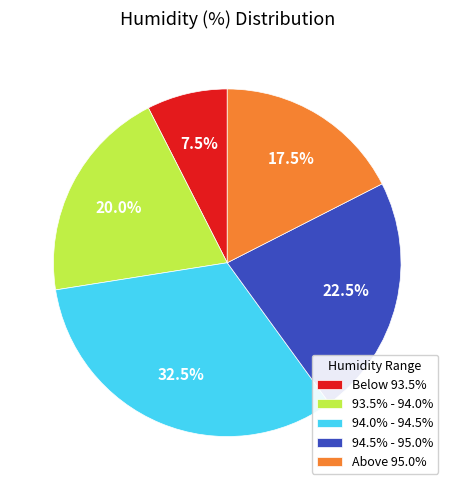

Does 93.5% - 94.0% represent more than half of the total?

No